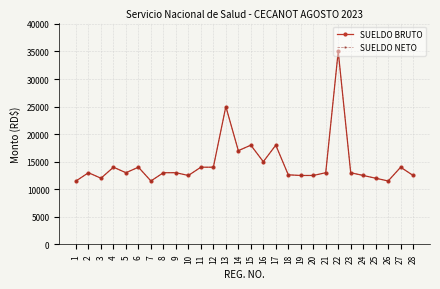

Reading left to right, extract all data points from this chart.

SUELDO BRUTO: 11500	13000	12000	14000	13000	14000	11500	13000	13000	12500	14000	14000	25000	17000	18000	15000	18000	12618	12500	12500	13000	35000	13000	12500	12000	11500	14000	12500
SUELDO NETO: 11500	13000	12000	14000	13000	14000	11500	13000	13000	12500	14000	14000	25000	17000	18000	15000	18000	12618	12500	12500	13000	35000	13000	12500	12000	11500	14000	12500